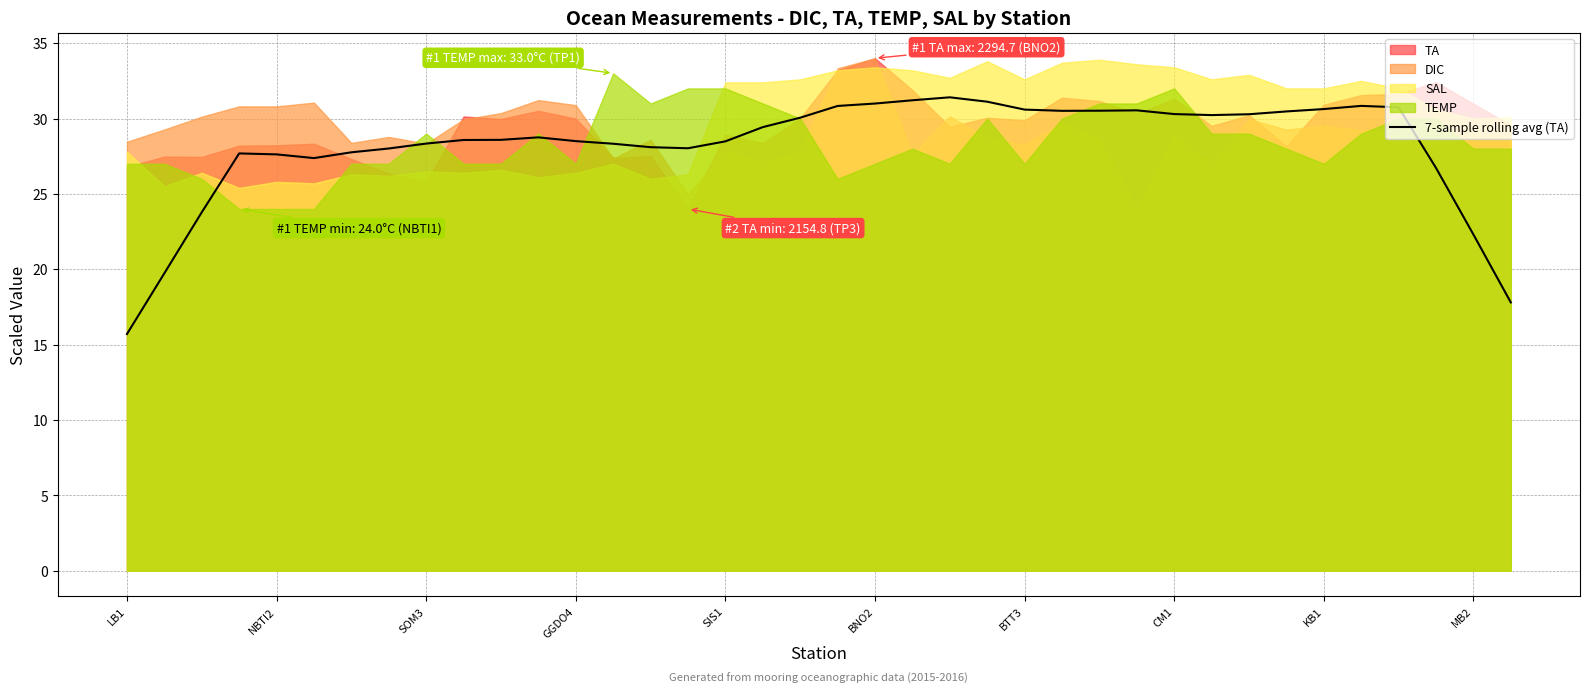

True or false: 7-sample rolling avg (TA) has a value of 15.1 at BTT3.

False